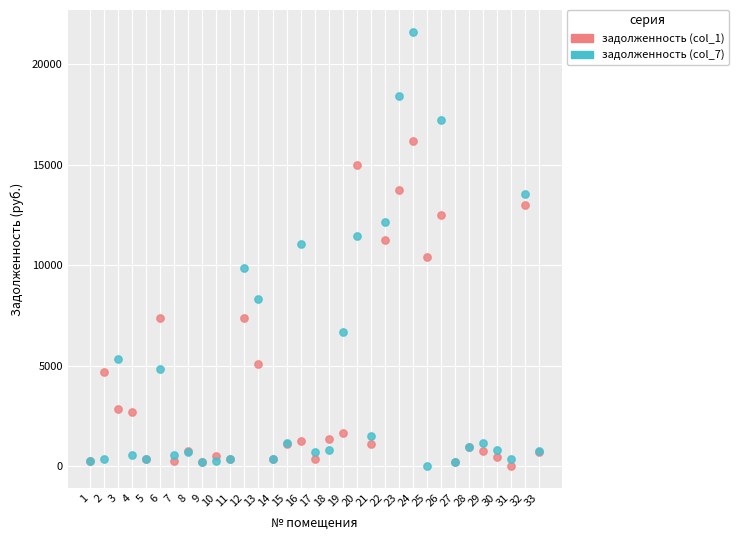

Which series has the largest Y range (max minus min)?

задолженность (col_7)